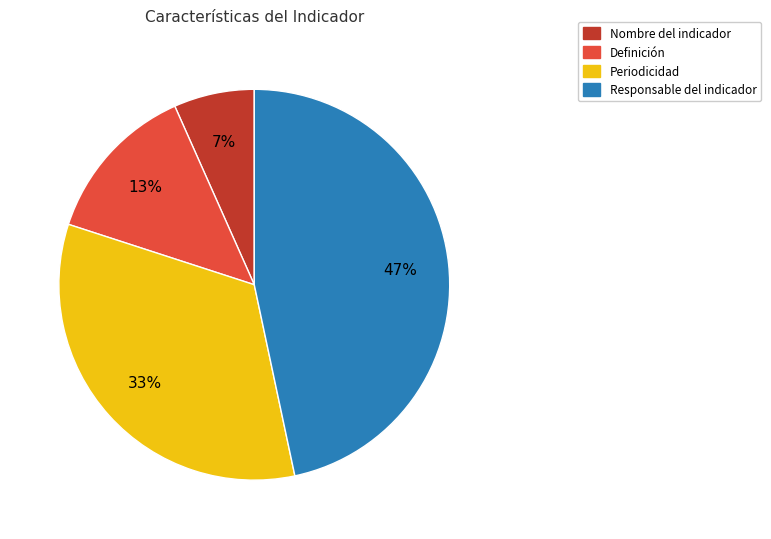

What is the smallest slice in the pie chart?

Nombre del indicador